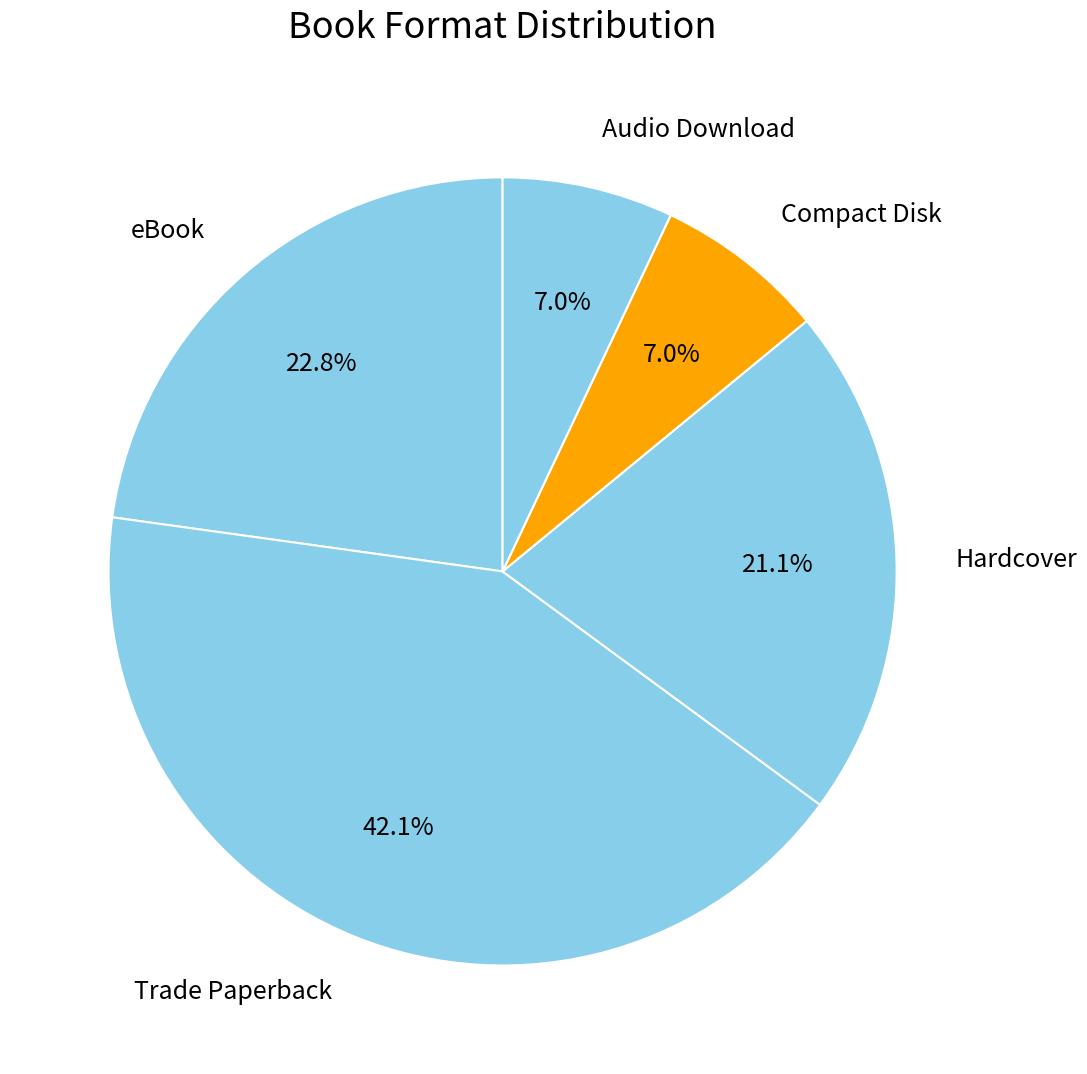

The Trade Paperback slice represents 42% of the pie. True or false?

True